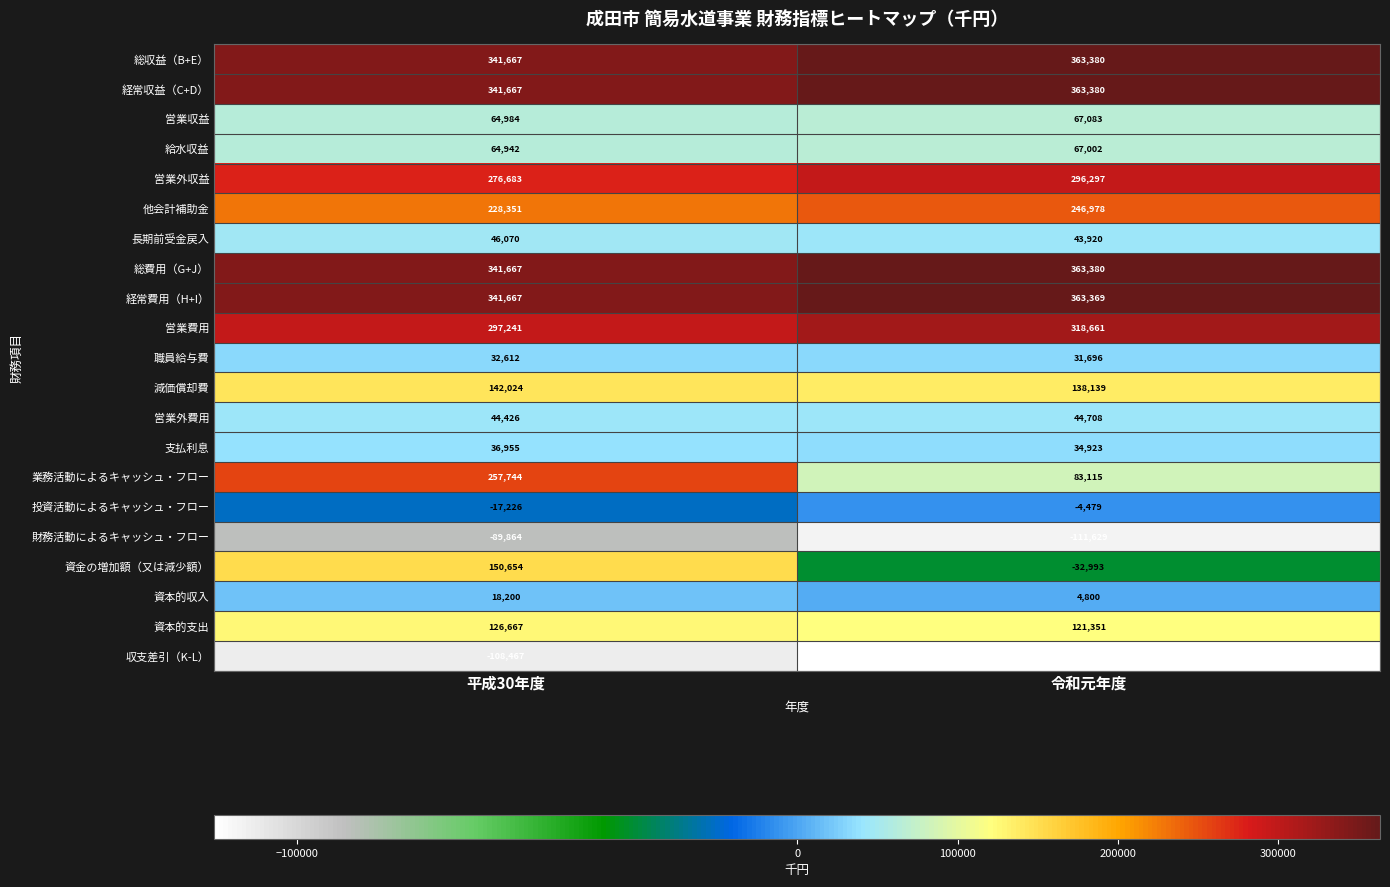

What is the difference between the 営業費用 values at 令和元年度 and 平成30年度?

21420